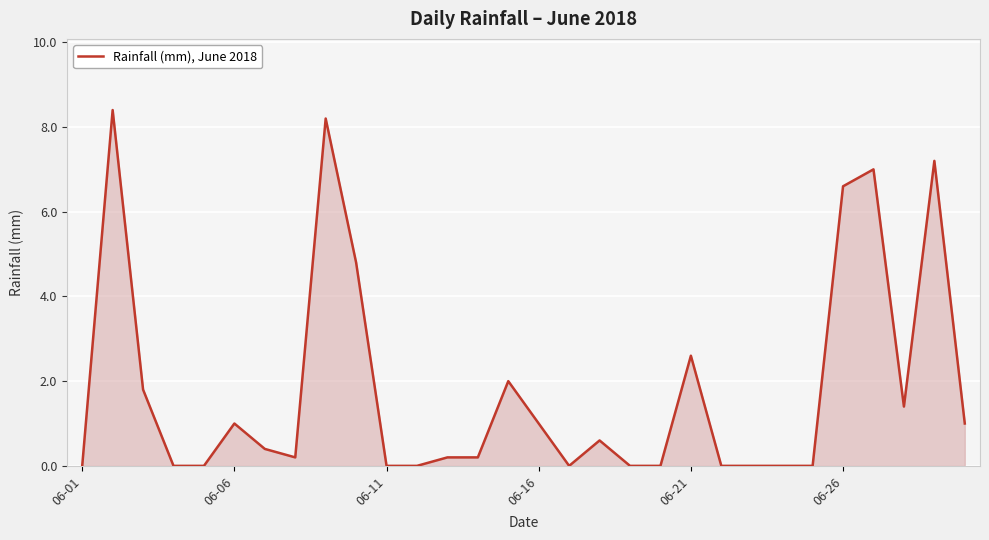

What is the difference between the maximum and minimum values?

8.4